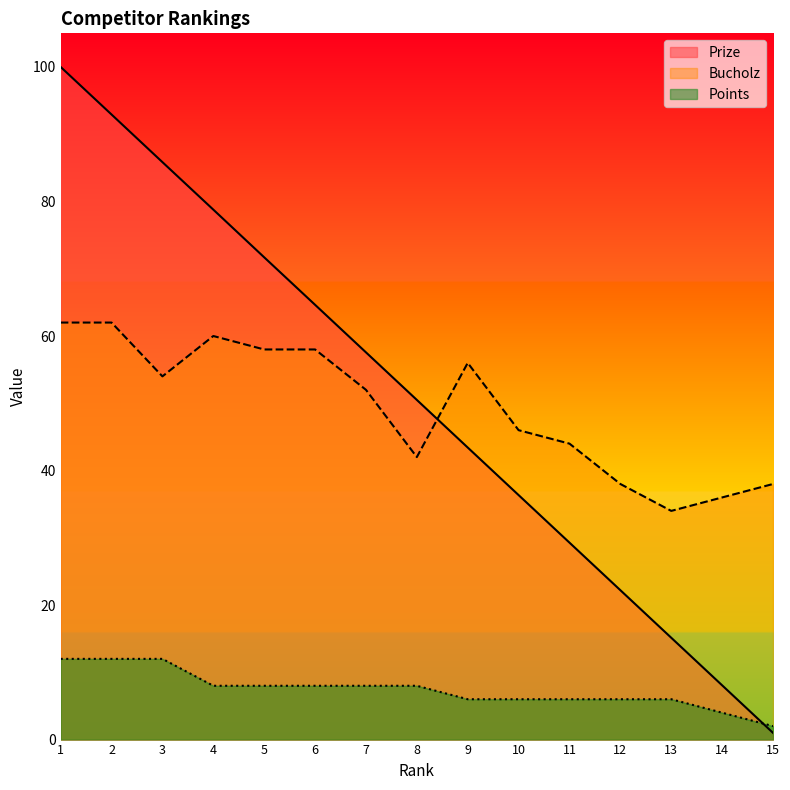

Between 2 and 12, which series saw the biggest shift?

Prize